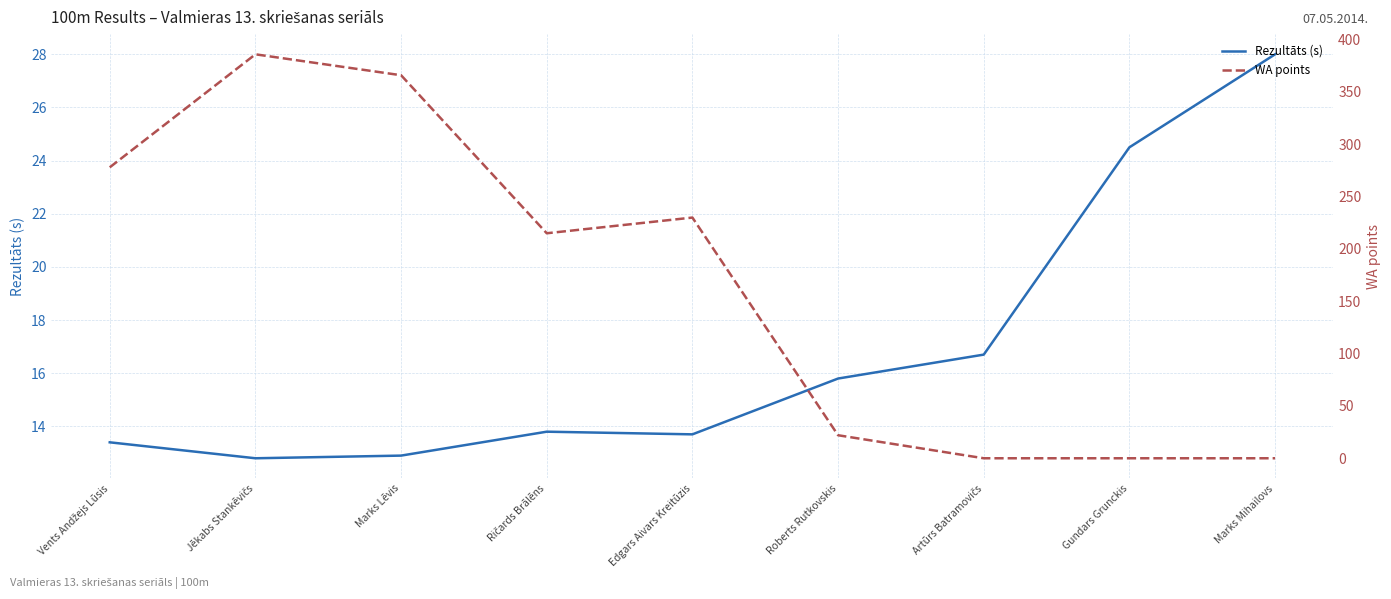

How many categories are shown in the chart?

9